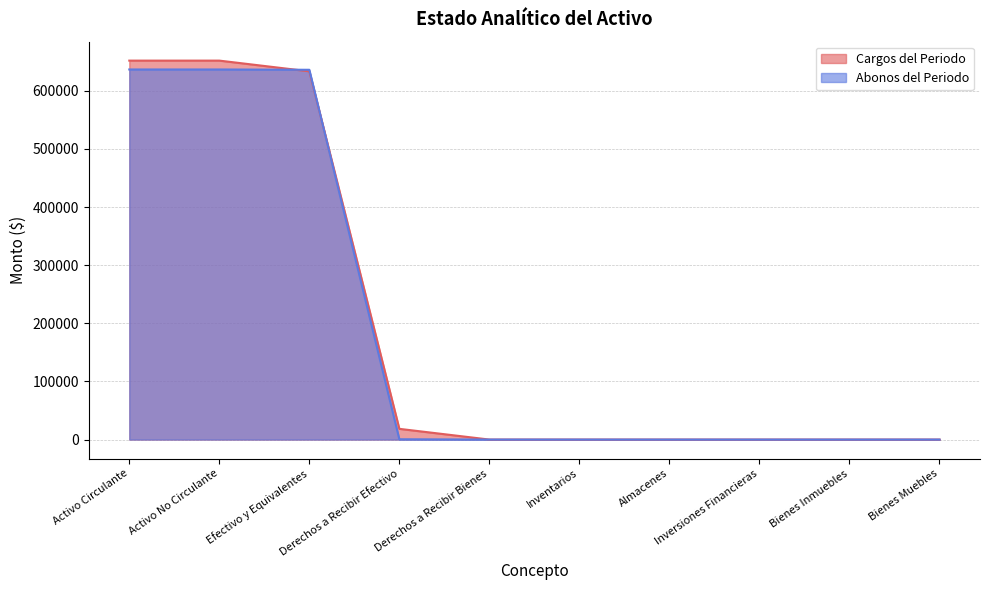

True or false: Abonos del Periodo and Cargos del Periodo cross at least once.

True